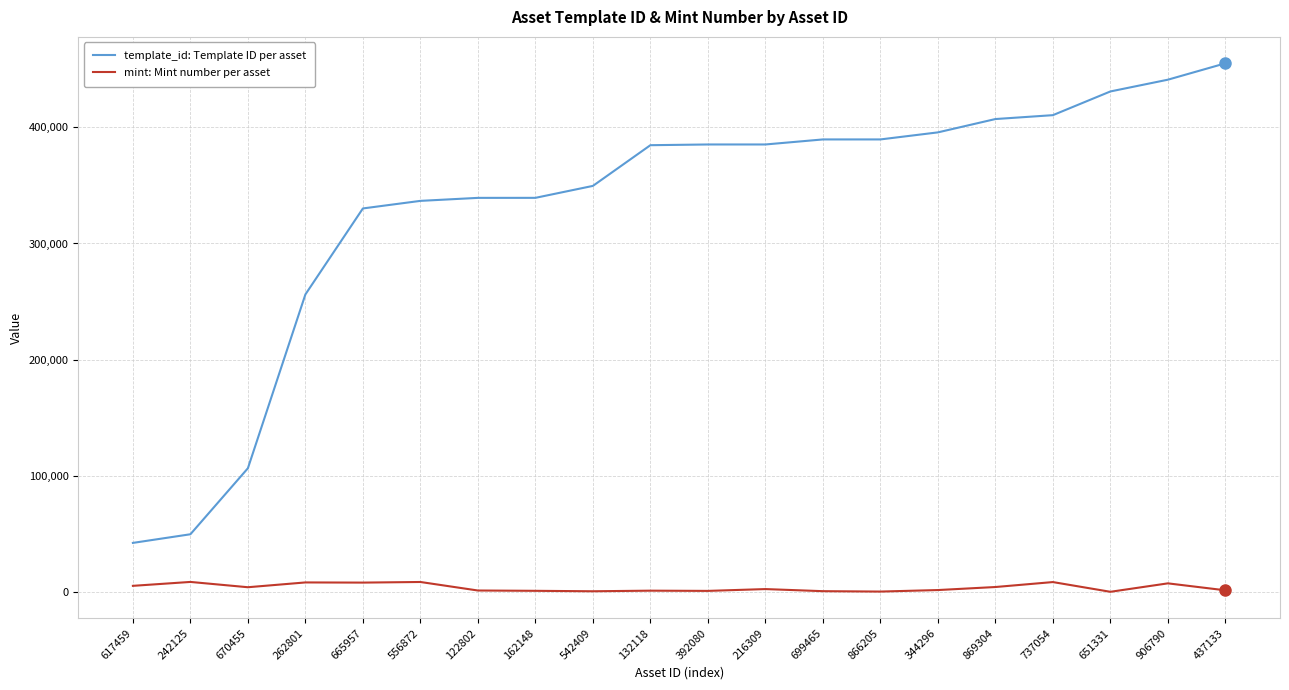

The template_id: Template ID per asset series shows 208452 at 665957. True or false?

False